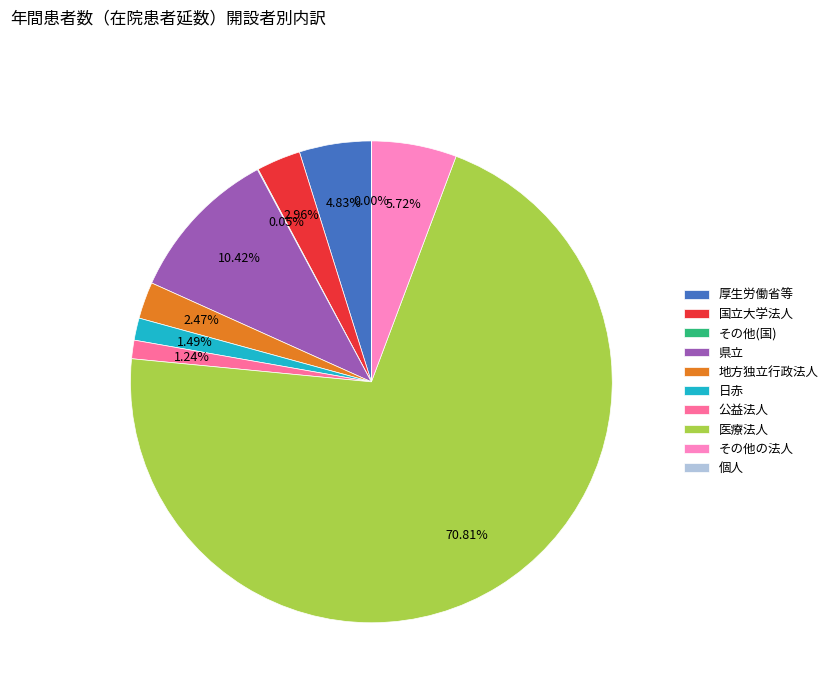

Do 日赤 and 国立大学法人 together represent more than half of the pie?

No